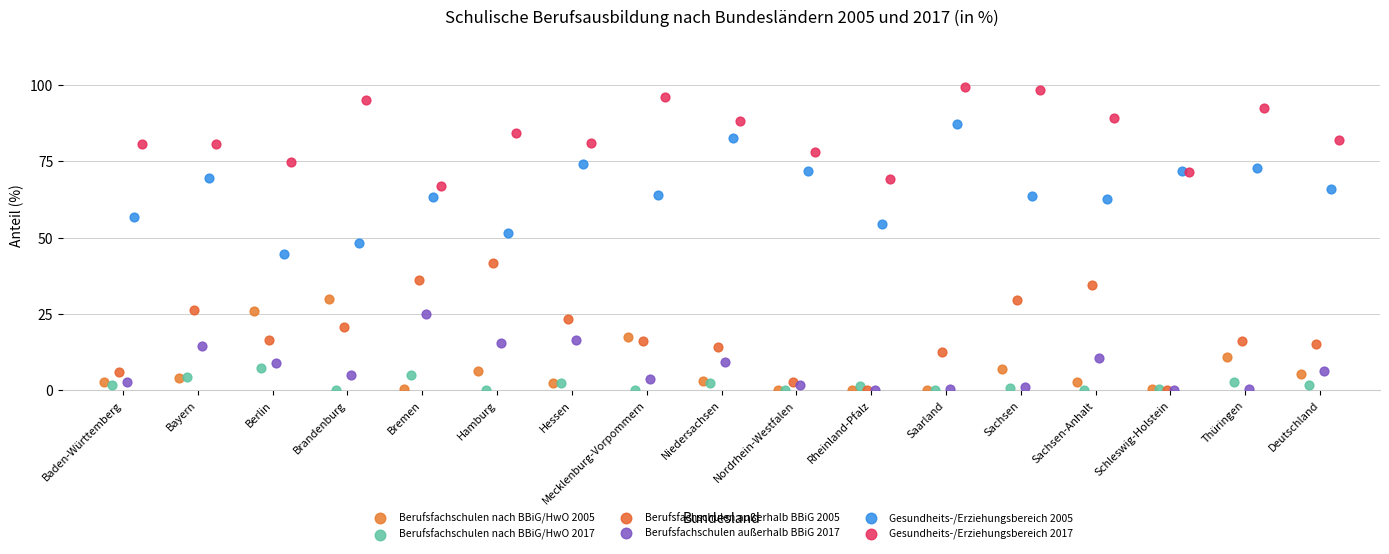

Which series contains the highest Y value?

Gesundheits-/Erziehungsbereich 2017